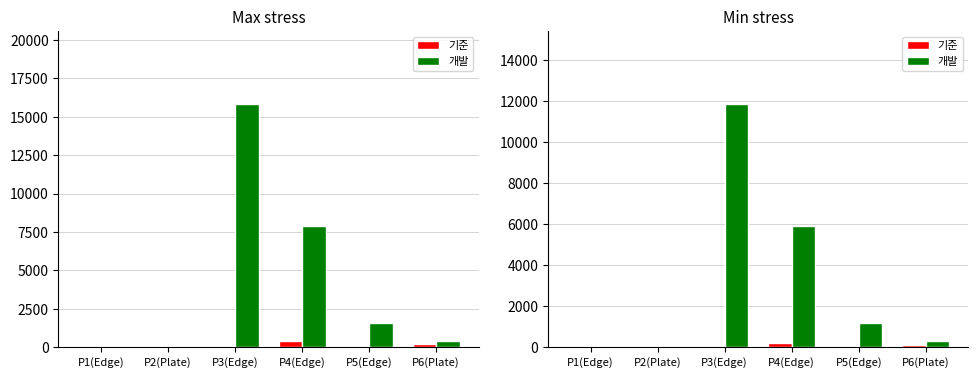

How many bars are there in total?

12